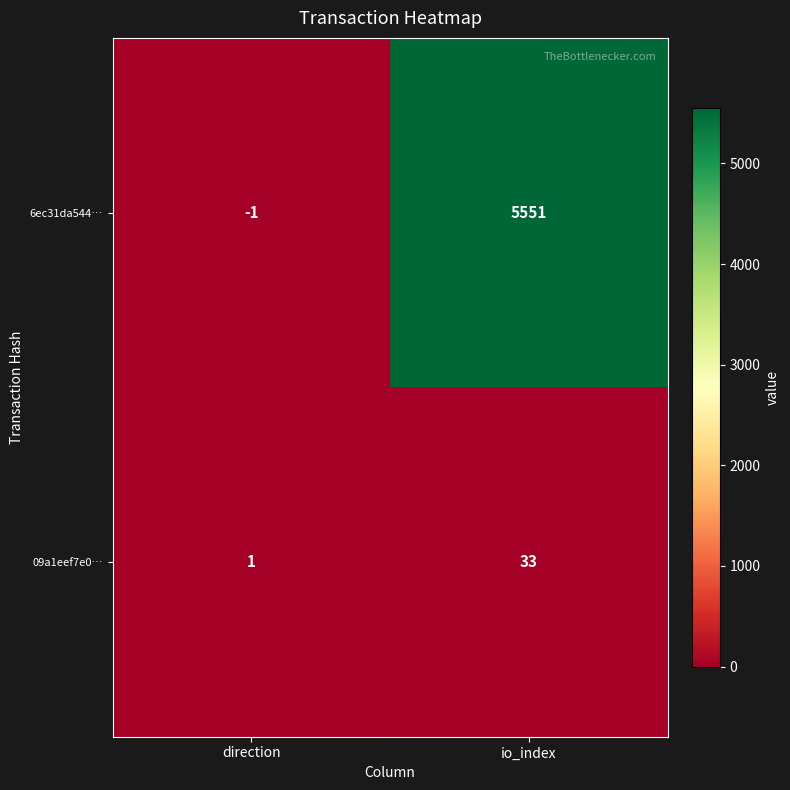

At io_index, list the series in order from largest to smallest.

6ec31da544…, 09a1eef7e0…